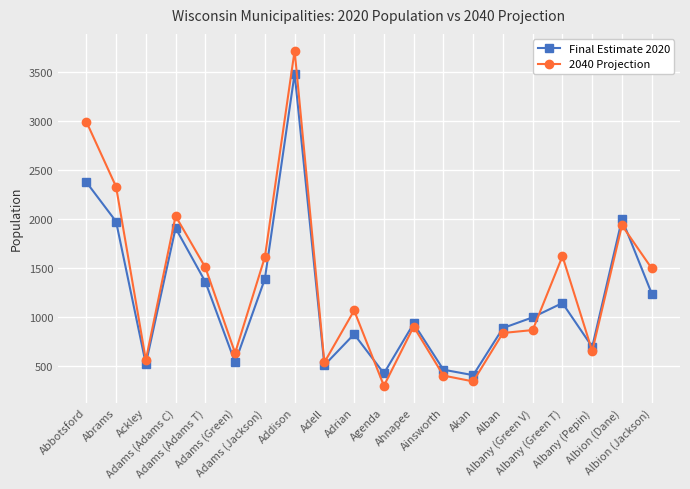

What is the value of the Final Estimate 2020 point at the 5th from the left?

1358